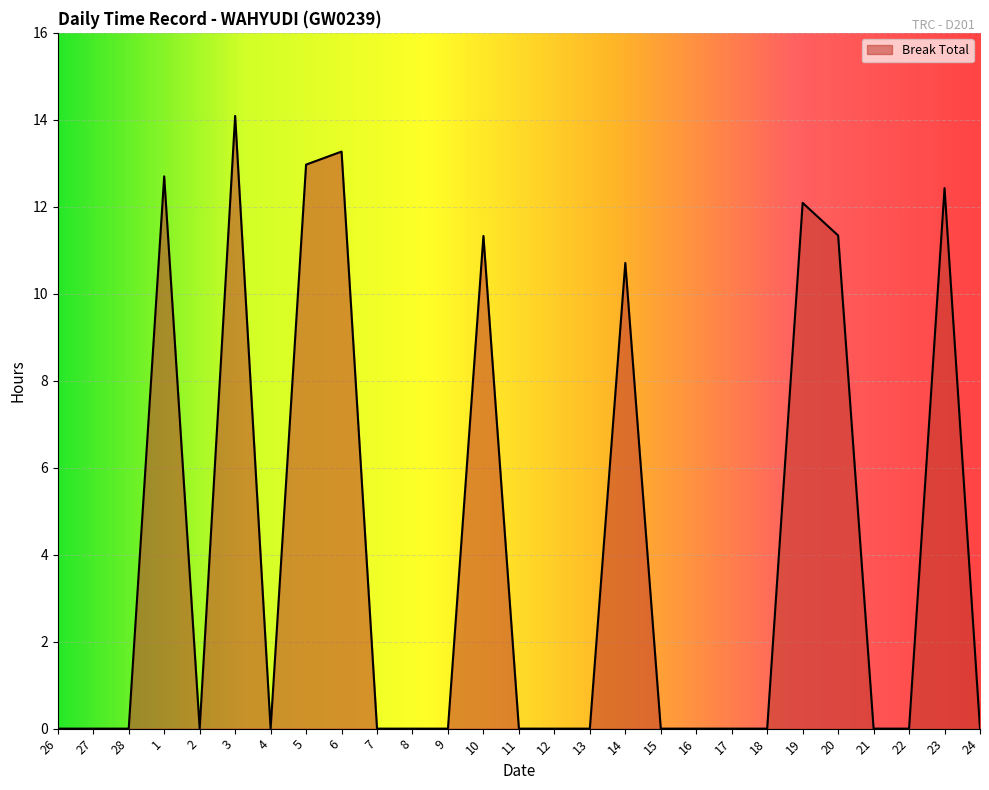

Reading right to left, extract all data points from this chart.

0.0	12.4	0.0	0.0	11.3	12.1	0.0	0.0	0.0	0.0	10.7	0.0	0.0	0.0	11.3	0.0	0.0	0.0	13.3	13.0	0.0	14.1	0.0	12.7	0.0	0.0	0.0